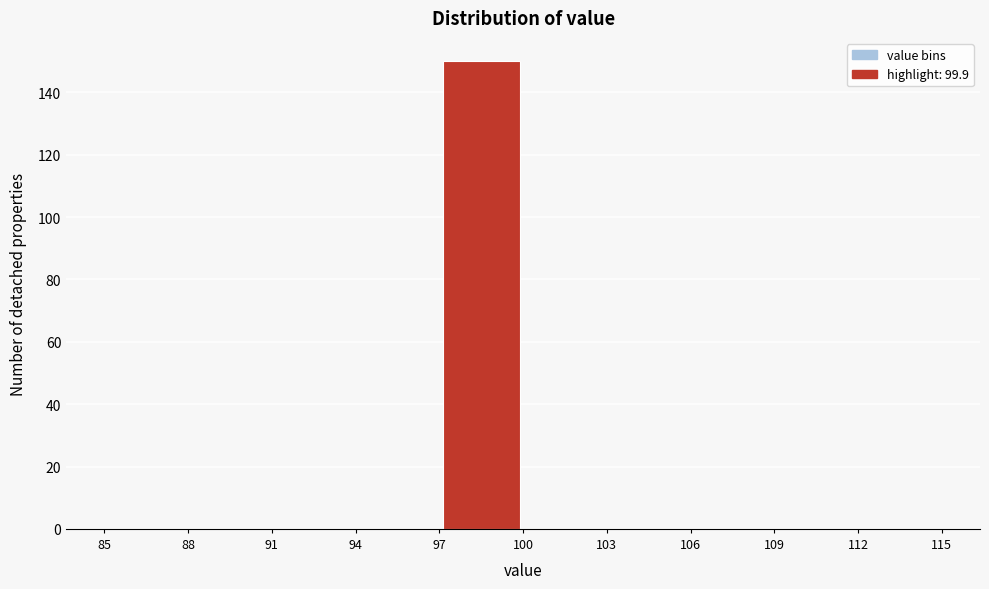

Which range on the x-axis has the tallest bar?

97 to 100